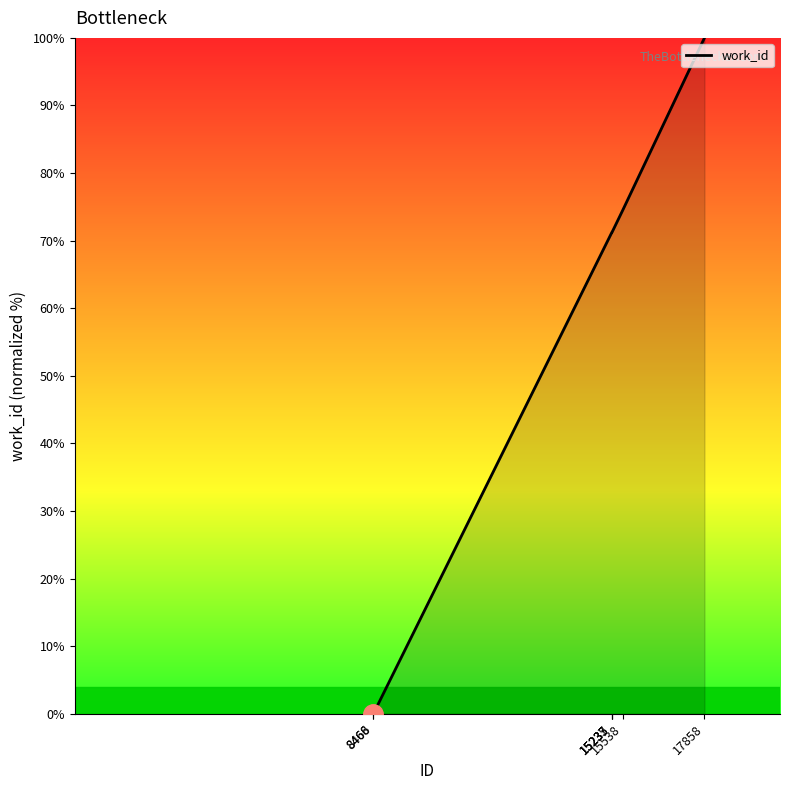

What is the difference between the maximum and minimum values?

100.0